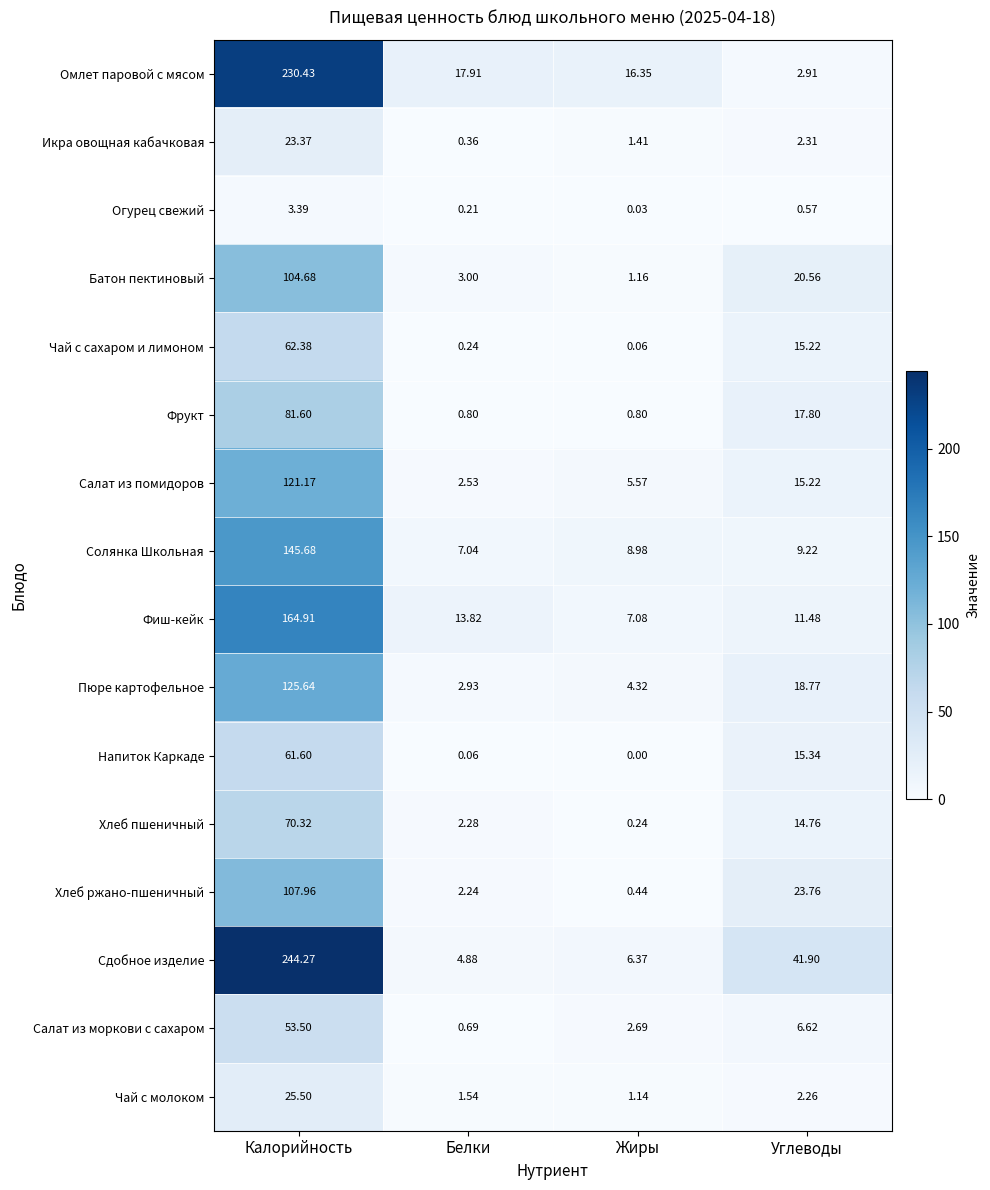

Count the number of data series in this chart.

16